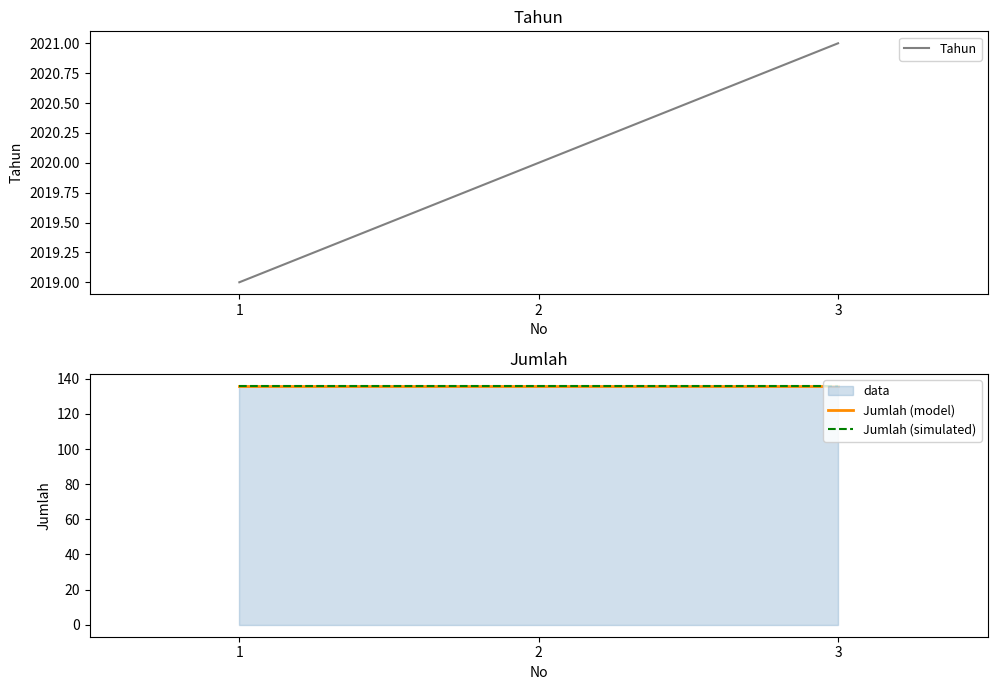

What is the difference between the second highest and minimum values in the Tahun series?

1